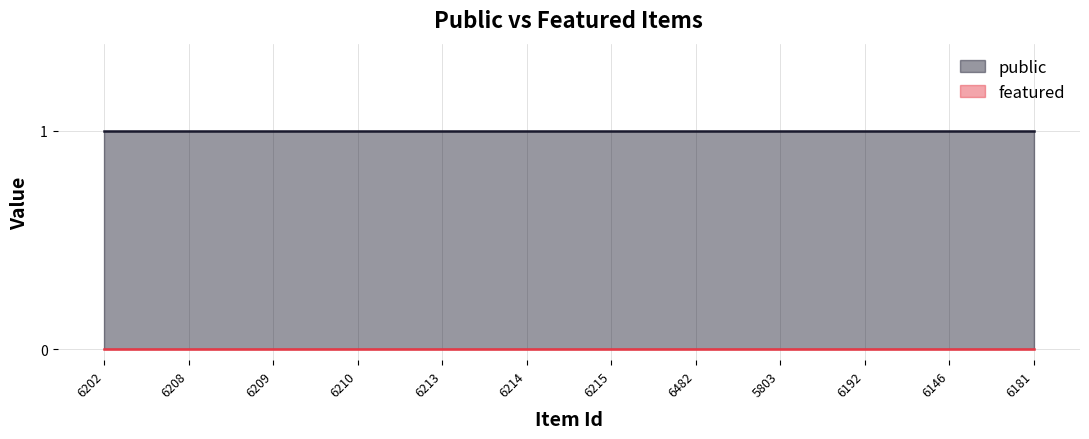

What is the sum of all public values?

12